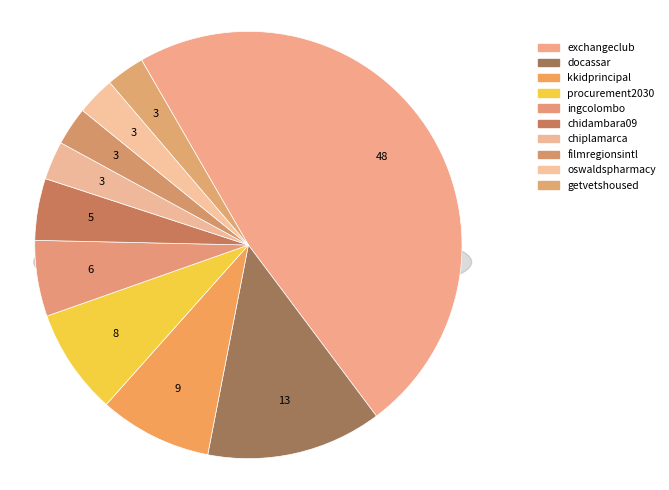

Is there a majority slice in this chart?

No